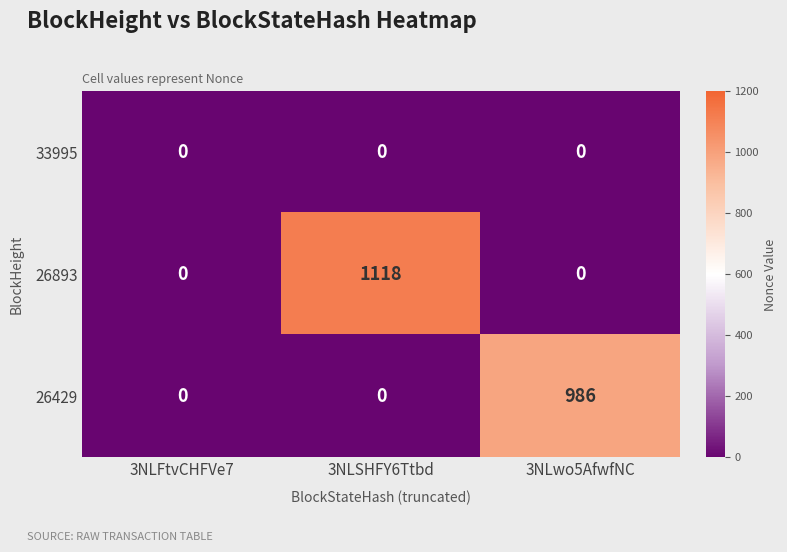

Which series has the largest total across all categories?

26893